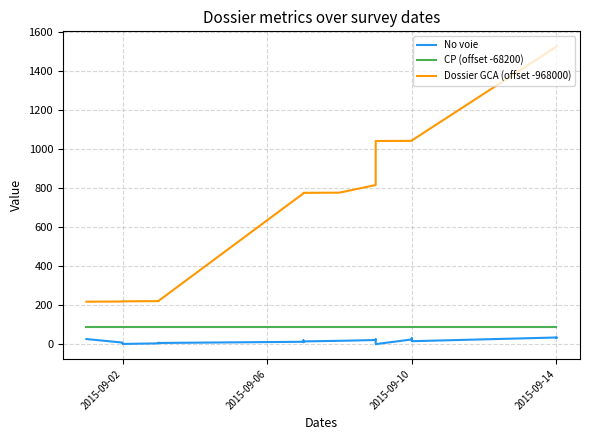

Count the number of data series in this chart.

3